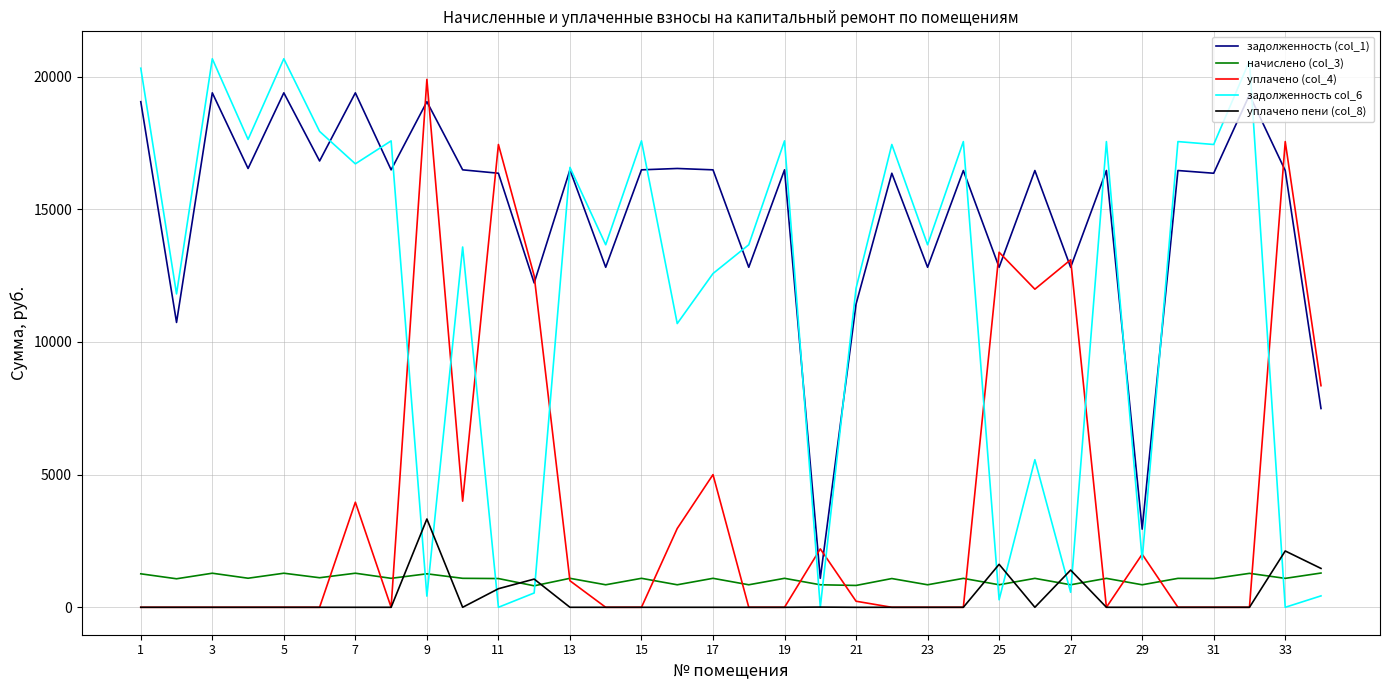

What is the greatest value displayed?

20672.7